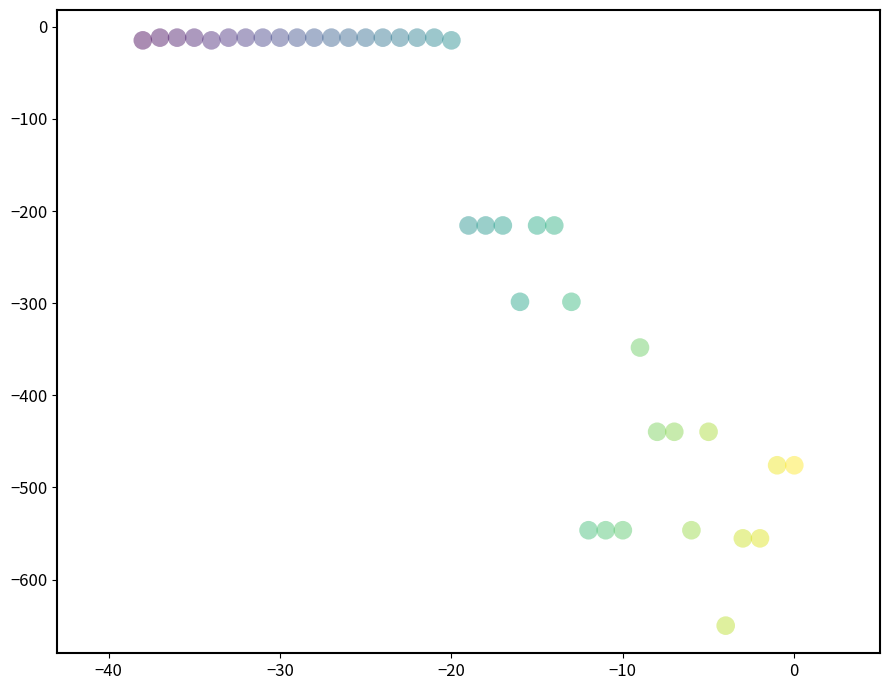

What Y value in the scatter plot is closest to -330?

-348.1